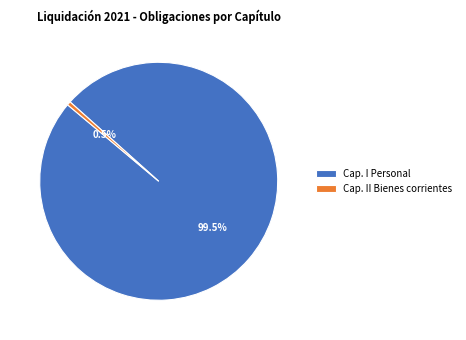

Is there a majority slice in this chart?

Yes